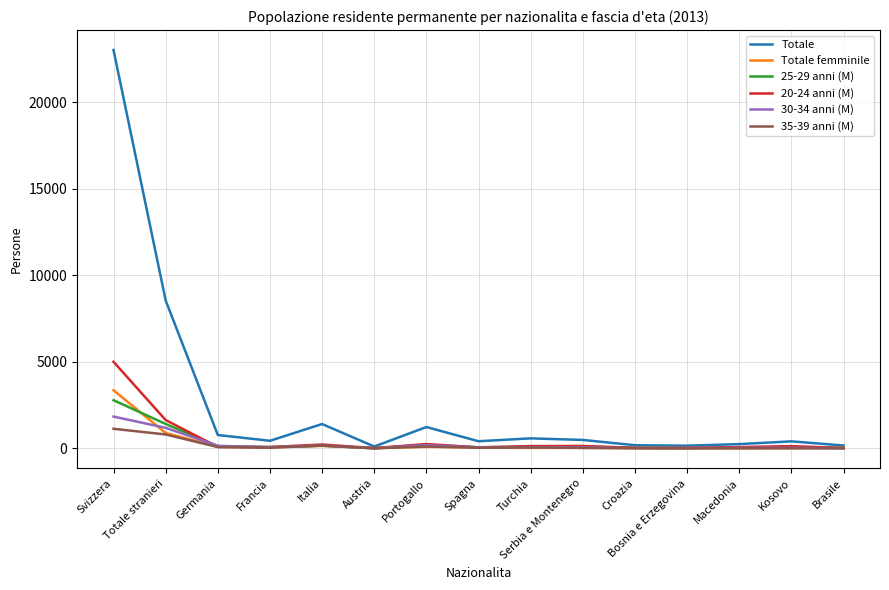

Which label corresponds to the largest value in the chart?

Svizzera